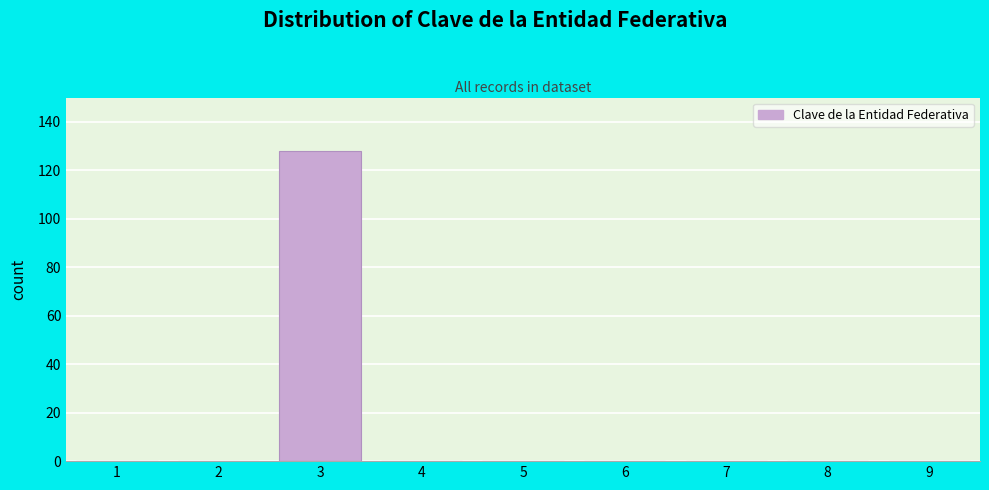

Reading left to right, list every bar in this chart as the range it spans on the x-axis followed by its height. The values are not printed on the chart, so give them approximately, as read against the axis.

0.5 to 1.5: 0
1.5 to 2.5: 0
2.5 to 3.5: 128
3.5 to 4.5: 0
4.5 to 5.5: 0
5.5 to 6.5: 0
6.5 to 7.5: 0
7.5 to 8.5: 0
8.5 to 9.5: 0